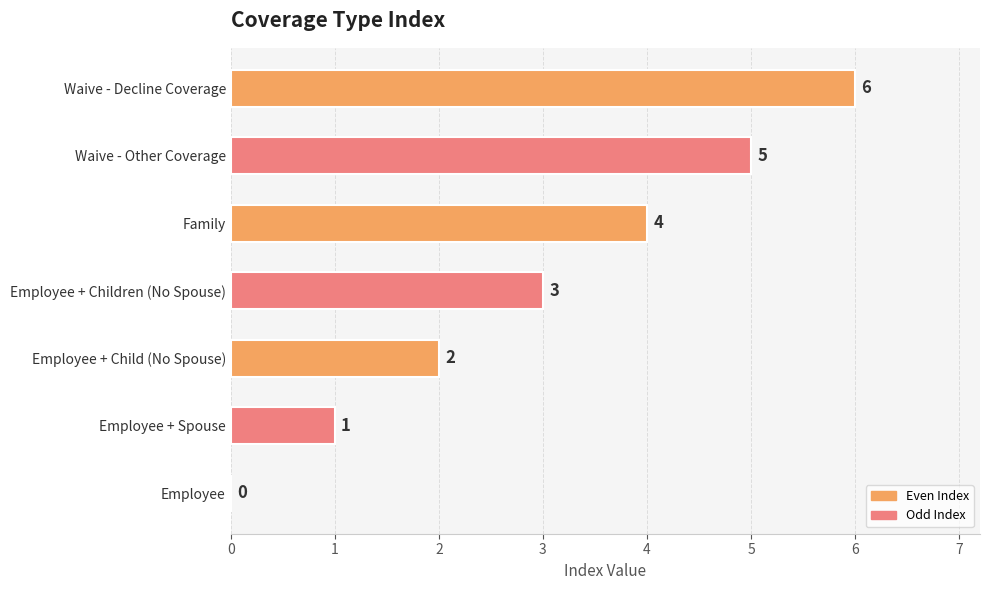

Between Employee + Children (No Spouse) and Family, which is larger?

Family